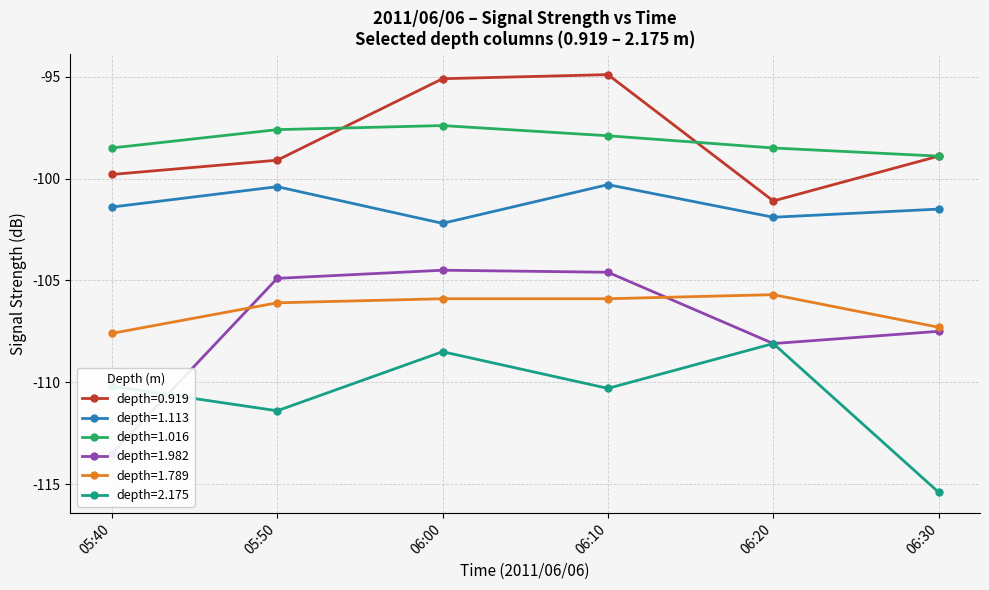

Does the chart have visible grid lines?

Yes